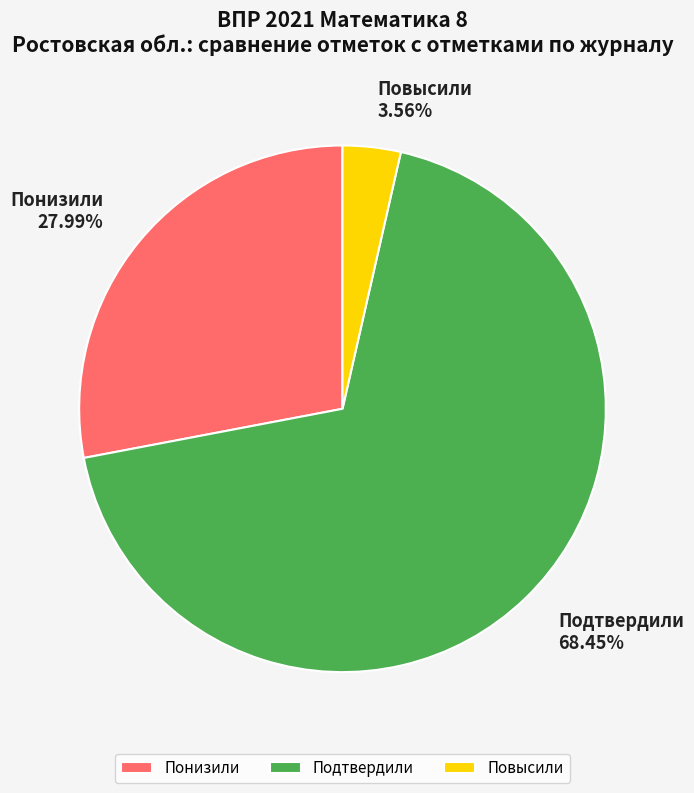

To the nearest percent, what percentage of the pie is Понизили?

28%